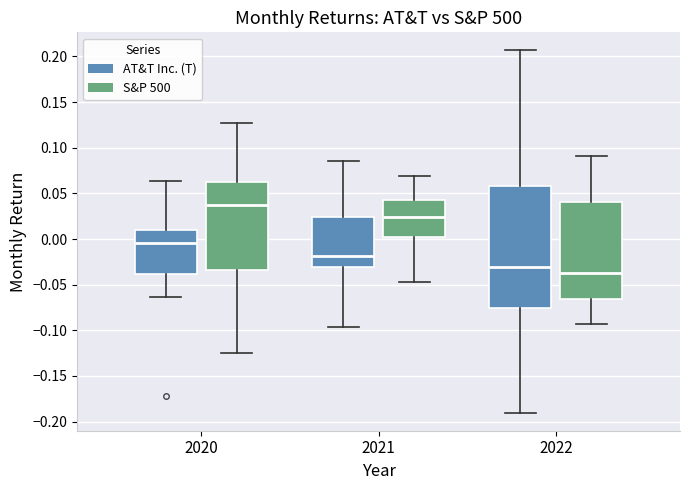

Reading left to right, transcribe this box plot: for each box, give where its median line is, the range the box spans, and where its two whiskers end, as read against the y-axis. The values are not printed on the chart, so give them approximately, as read against the axis.

2020 (AT&T Inc. (T)): median -0.005, box -0.040 to 0.010, whiskers -0.065 to 0.065
2020 (S&P 500): median 0.035, box -0.035 to 0.065, whiskers -0.125 to 0.125
2021 (AT&T Inc. (T)): median -0.020, box -0.030 to 0.025, whiskers -0.095 to 0.085
2021 (S&P 500): median 0.025, box 0.000 to 0.045, whiskers -0.050 to 0.070
2022 (AT&T Inc. (T)): median -0.030, box -0.075 to 0.060, whiskers -0.190 to 0.205
2022 (S&P 500): median -0.035, box -0.065 to 0.040, whiskers -0.095 to 0.090